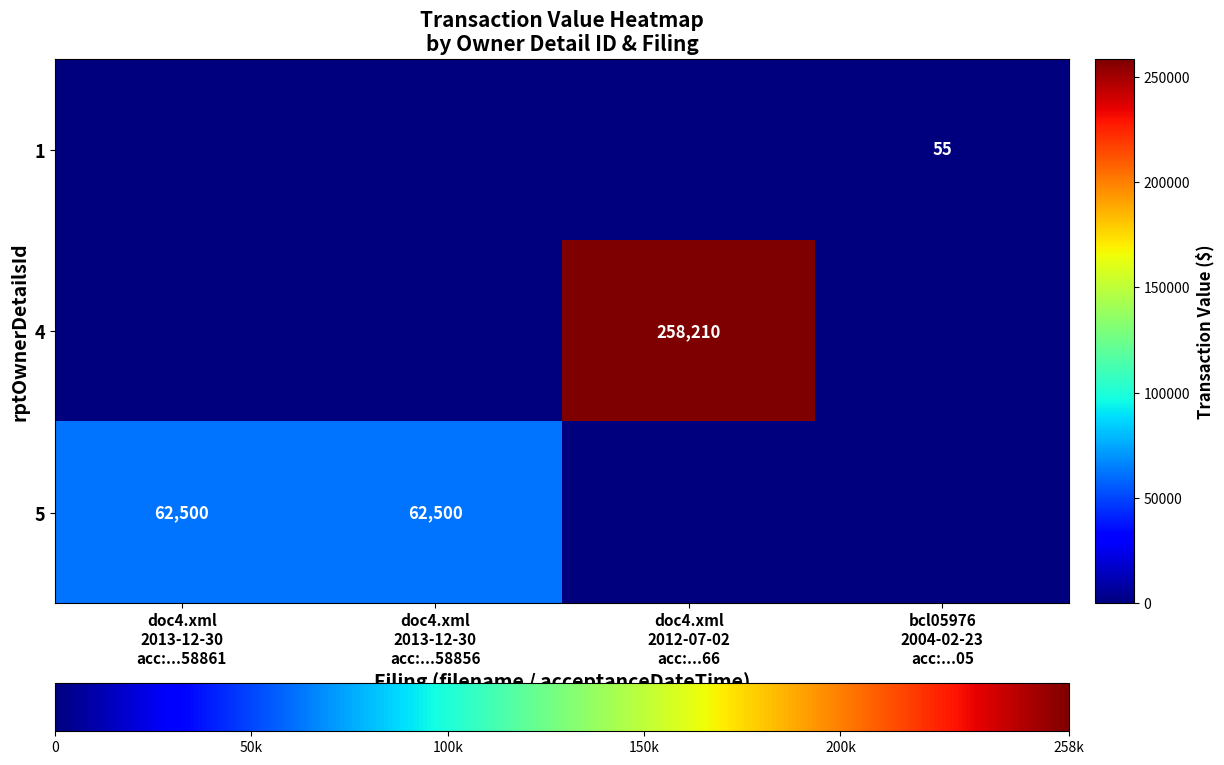

How many positive values does the 1 series have?

1